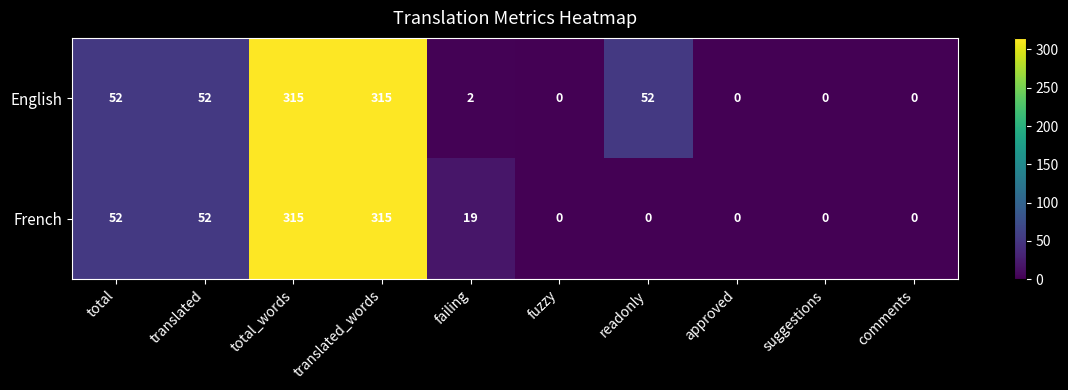

What is the highest value of the English series?

315